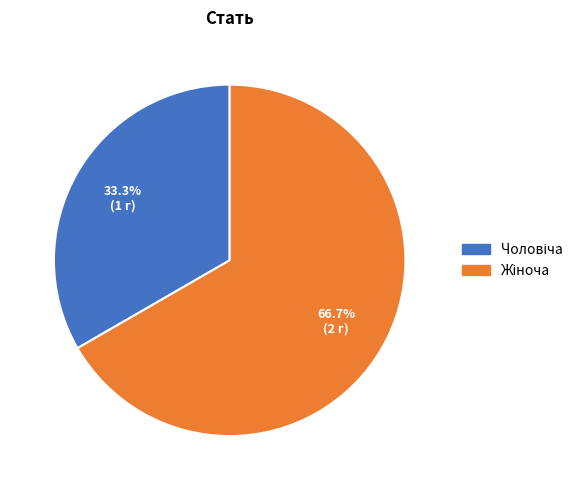

Is there any slice that represents more than half of the pie?

Yes